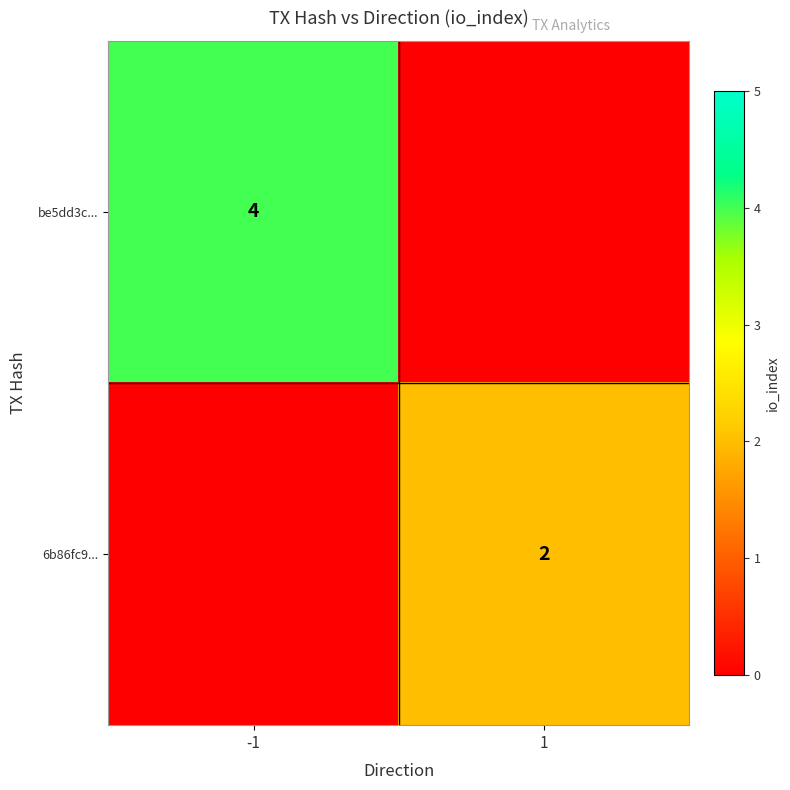

Which label corresponds to the largest value in the chart?

-1